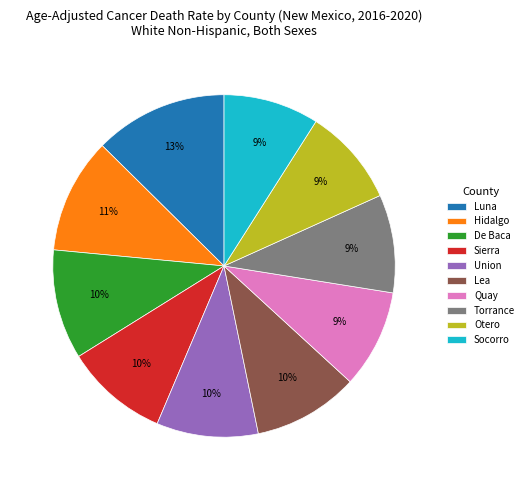

Do Otero and Luna together represent more than half of the pie?

No